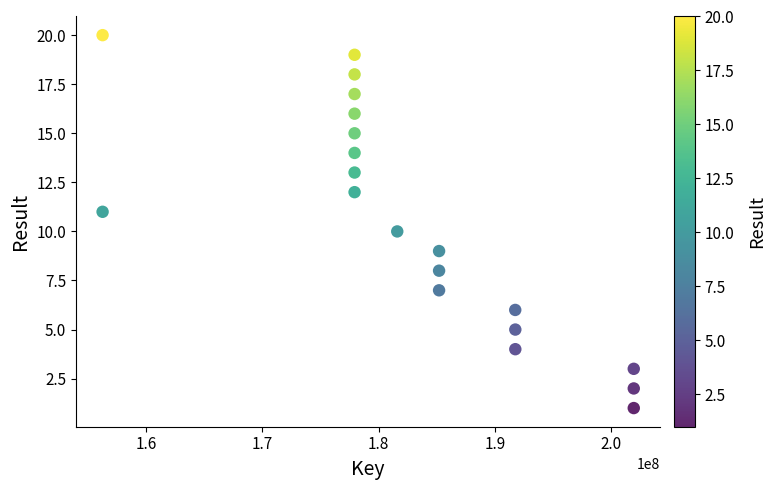

What is the range of X values (max minus min)?

45722480